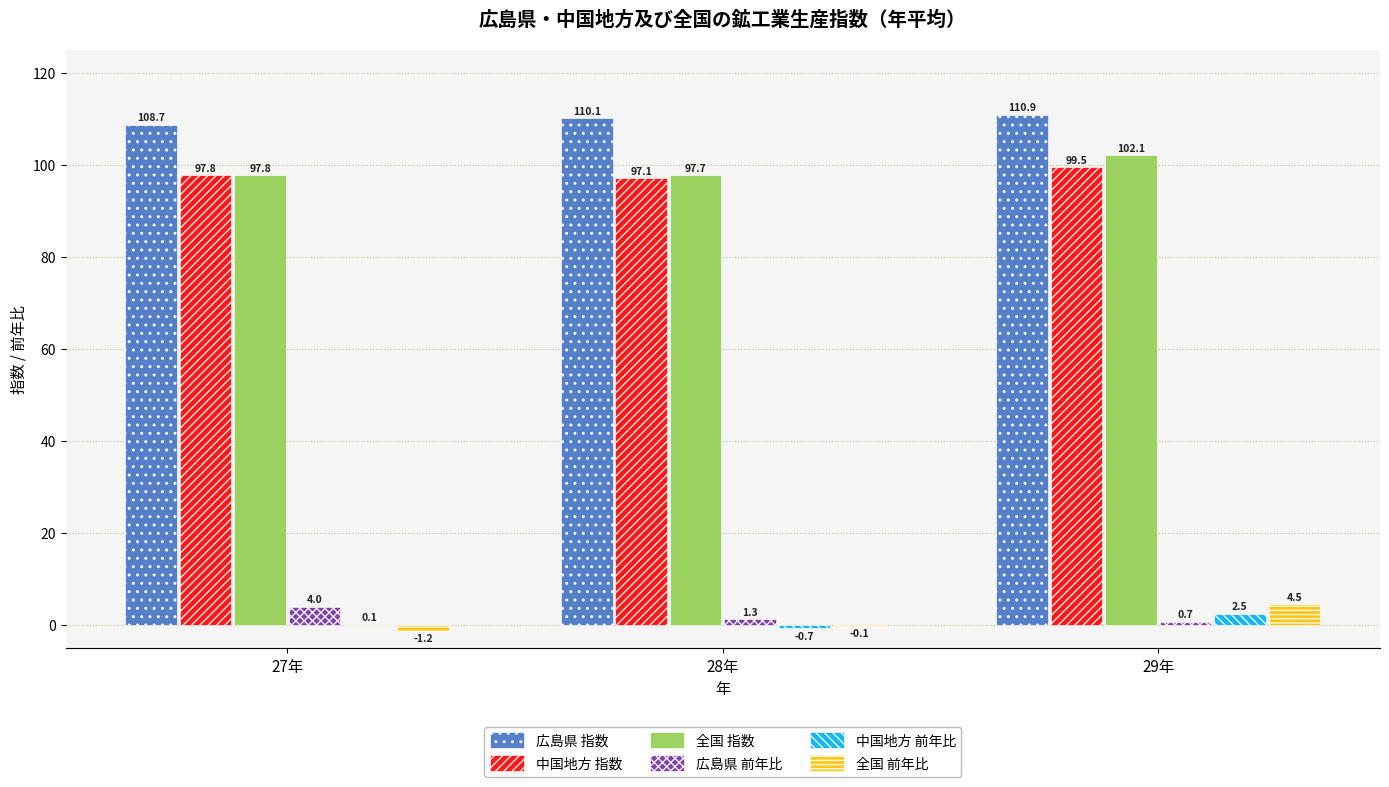

At which category is the sum across all series the highest?

29年